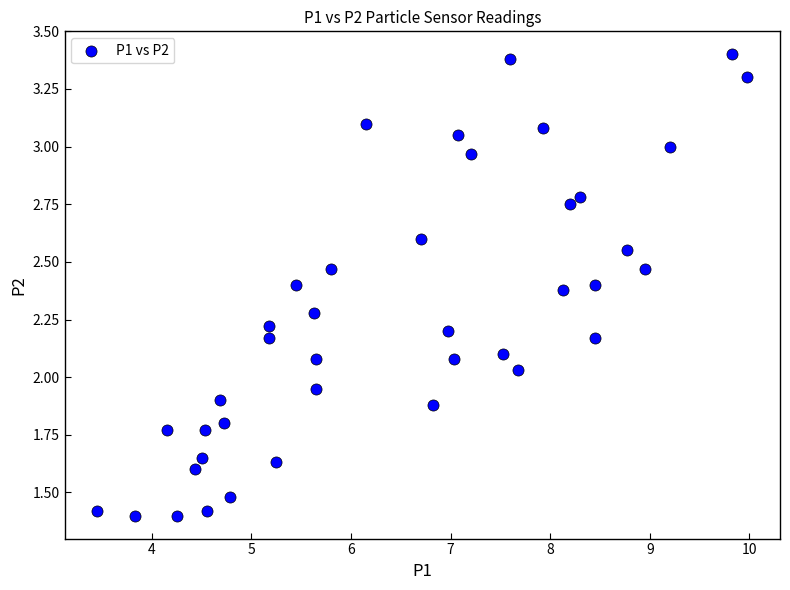

What is the range of X values (max minus min)?

6.5